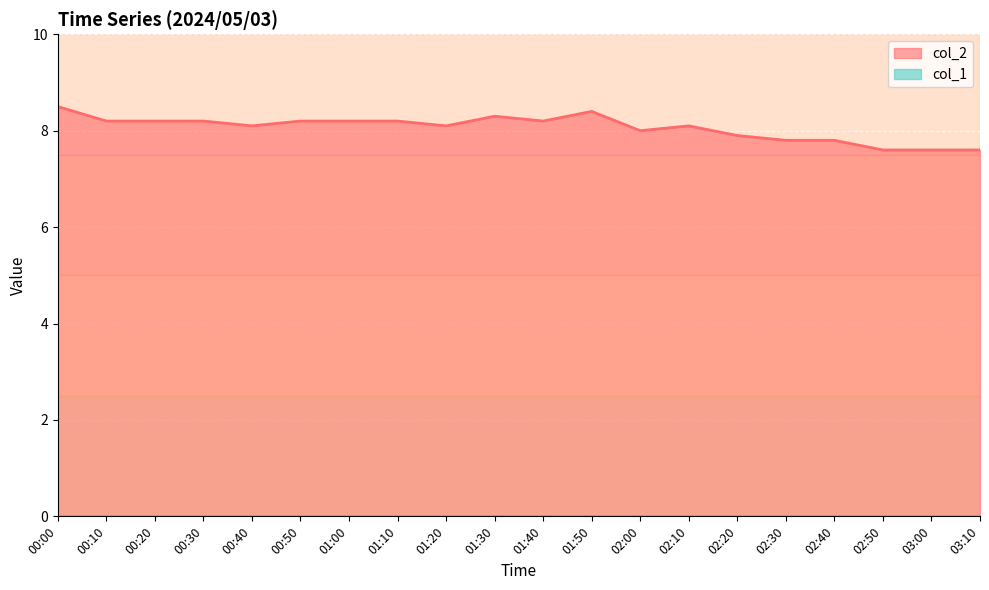

What value does the data have at 01:20?

8.1